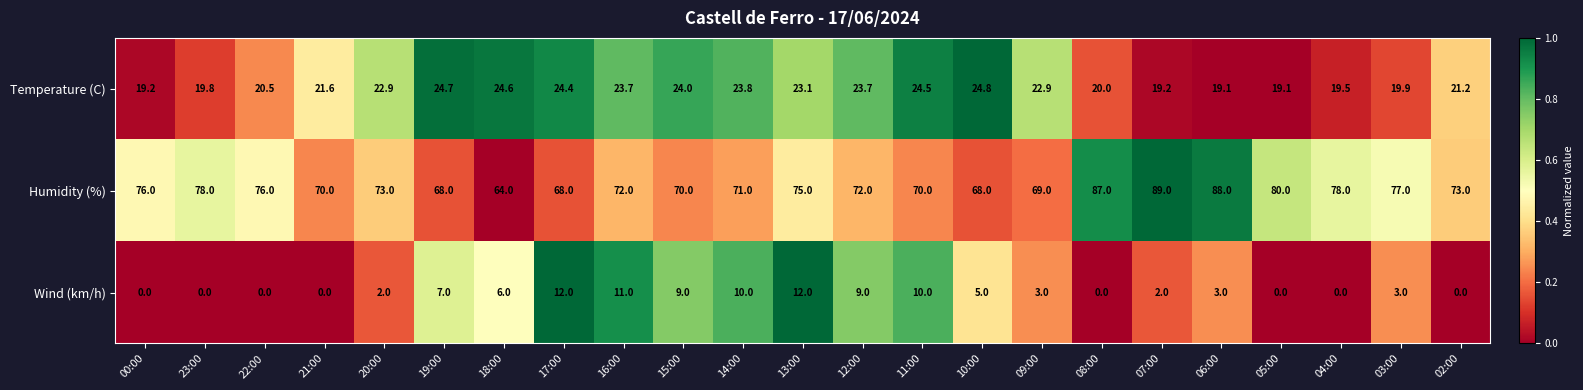

True or false: Wind (km/h) has a value of 11.0 at 16:00.

True